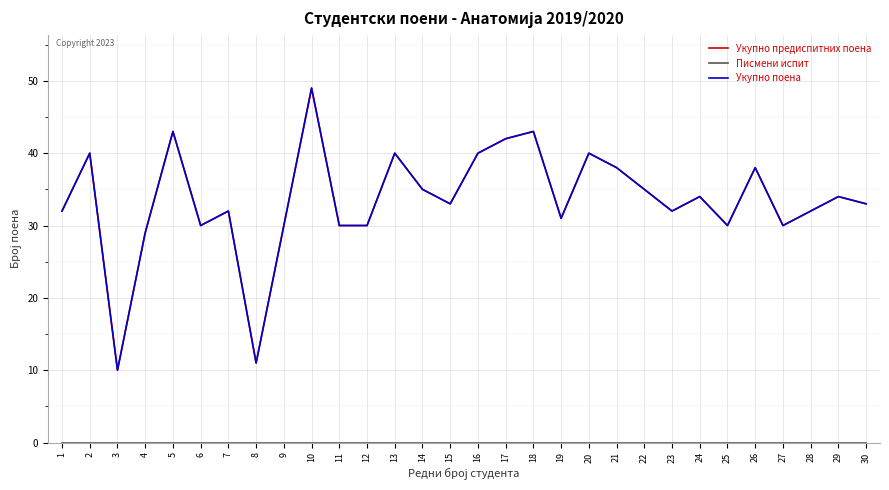

Does the chart display data point markers on the line(s)?

No